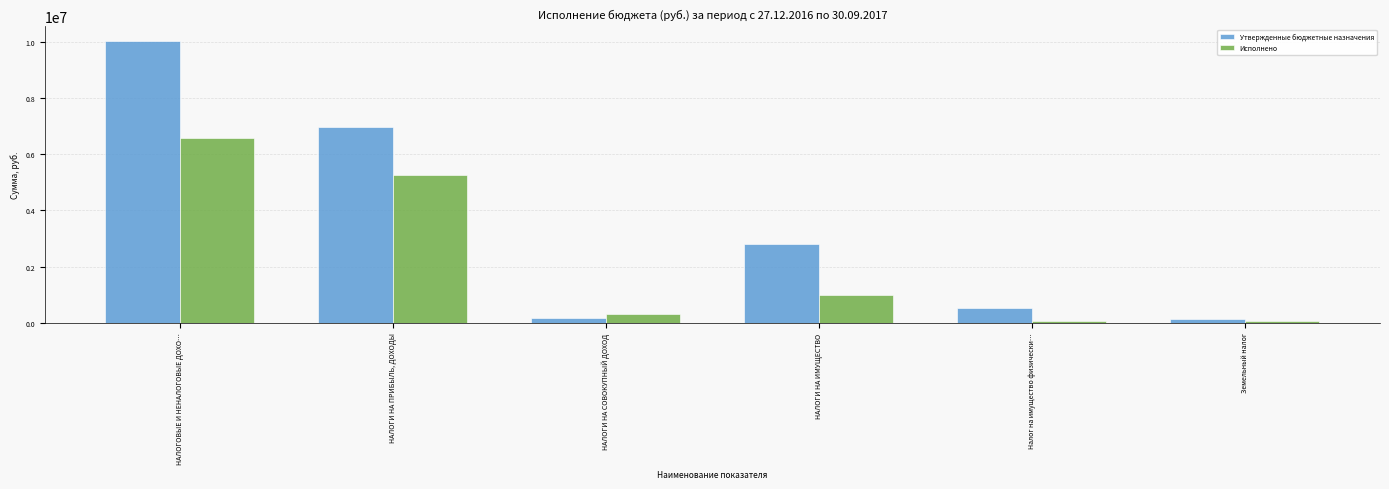

Count the number of categories in the chart.

6